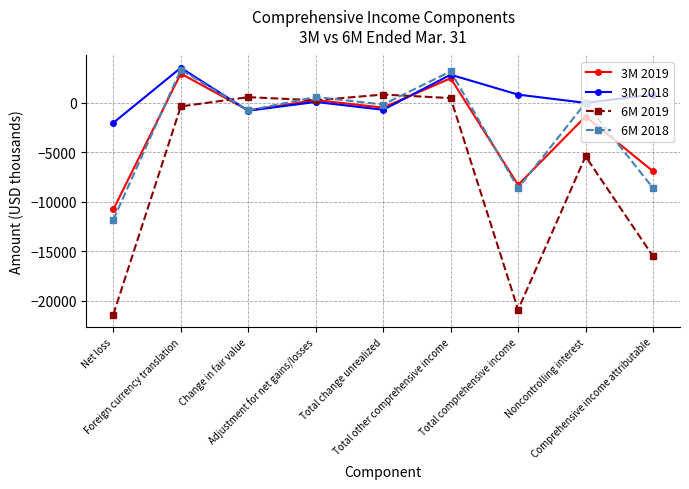

Which series ends up on top after the final intersection of 6M 2018 and 3M 2019?

3M 2019